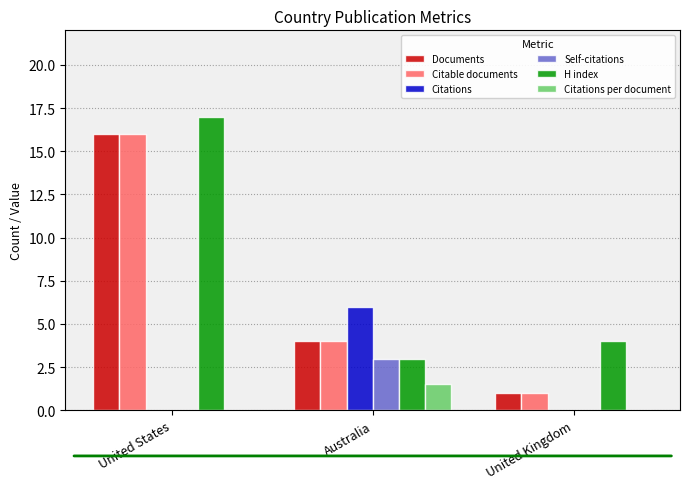

Reading right to left, transcribe all the data shown in this chart.

Documents: 1.0	4.0	16.0
Citable documents: 1.0	4.0	16.0
Citations: 0.0	6.0	0.0
Self-citations: 0.0	3.0	0.0
H index: 4.0	3.0	17.0
Citations per document: 0.0	1.5	0.0